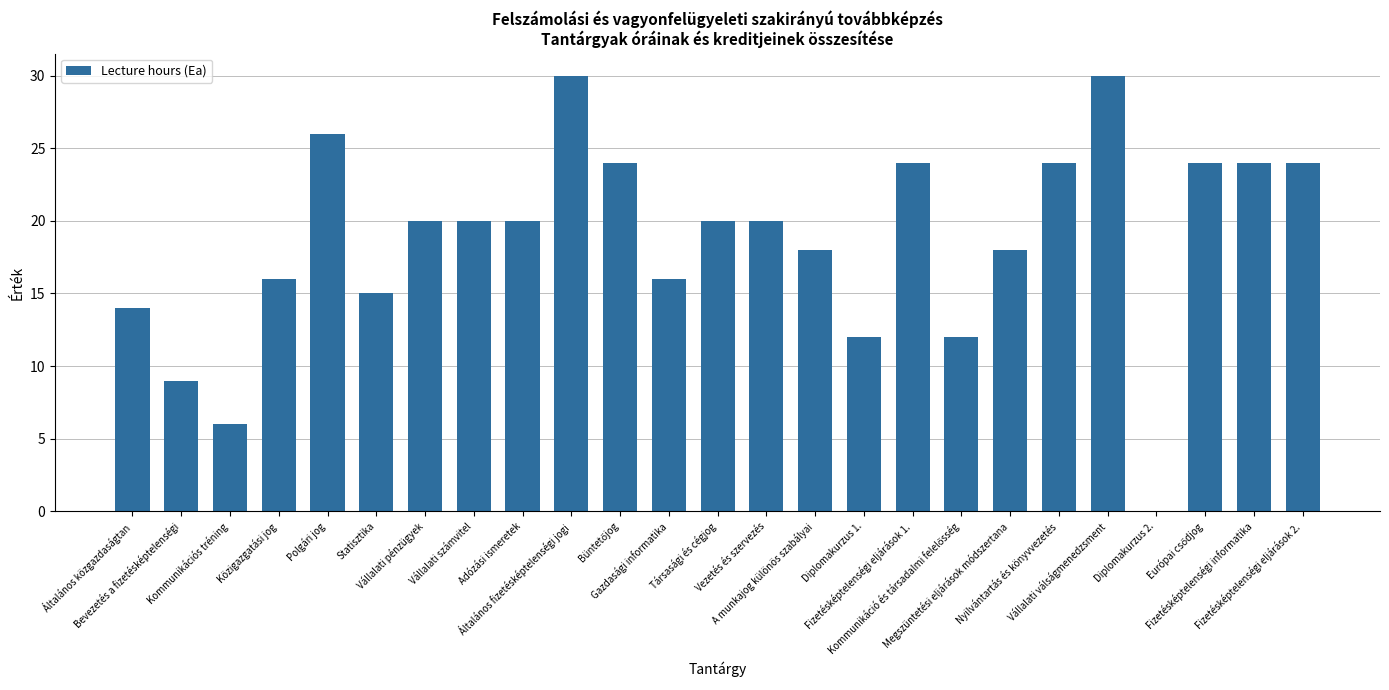

What is the sum of all values?

466